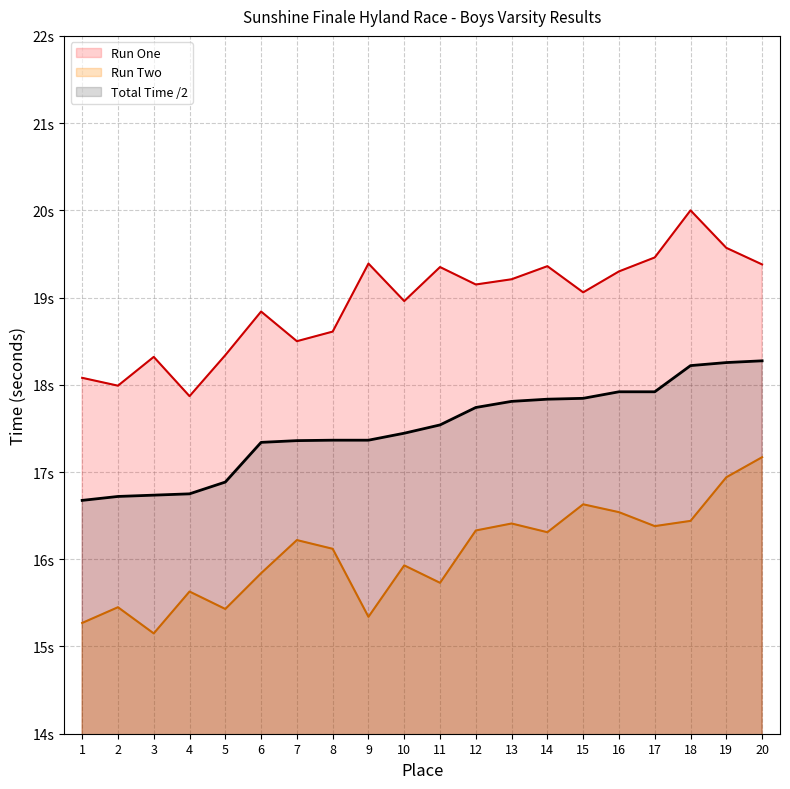

The value of Total Time at 1 is 16.7. True or false?

True